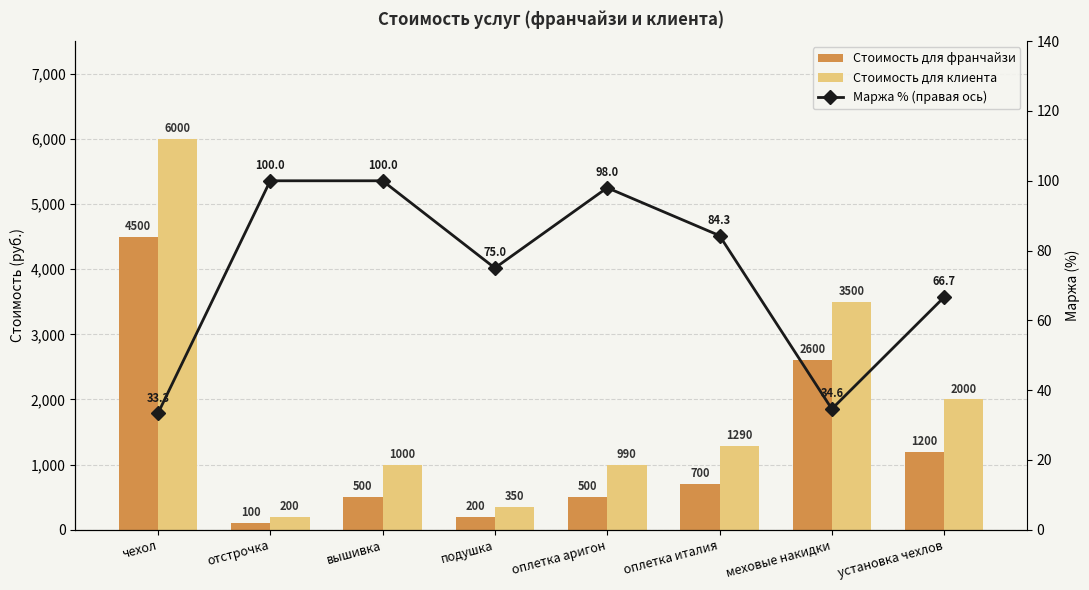

What is the difference between the maximum and minimum values in the Стоимость для франчайзи series?

4400.0